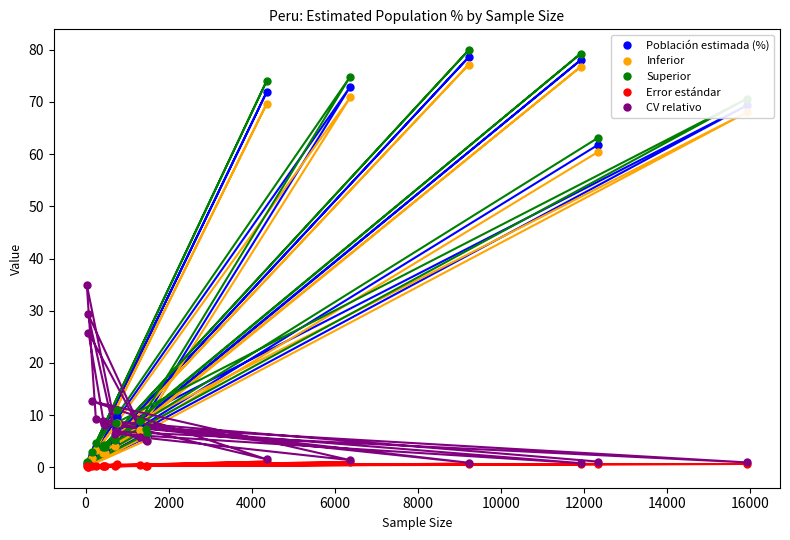

What is the value of the Inferior point at the 5th from the left?

3.3